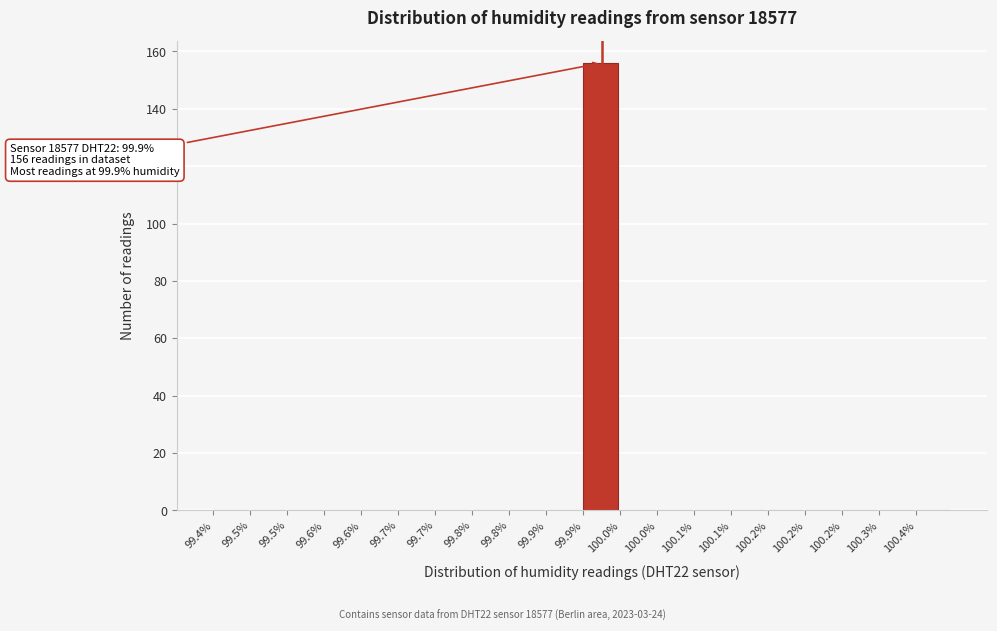

Are the bars horizontal?

No